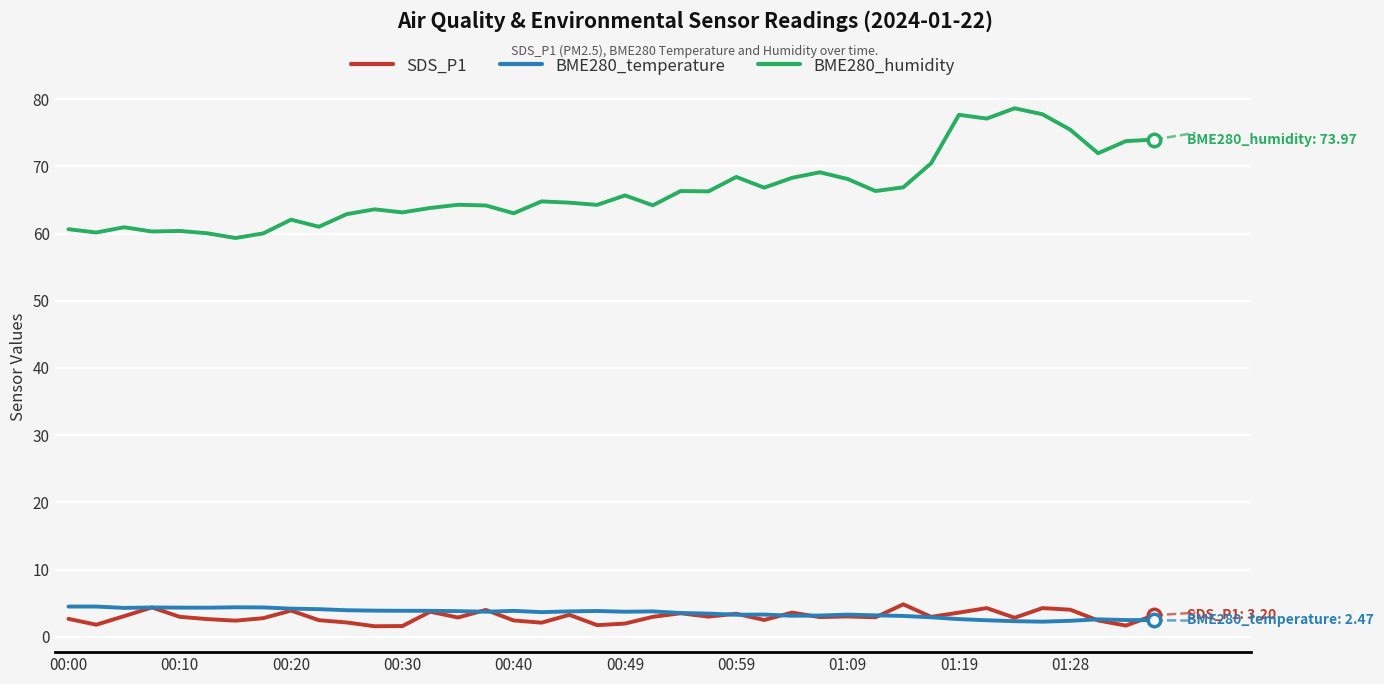

Which series has the largest range (max minus min)?

BME280_humidity